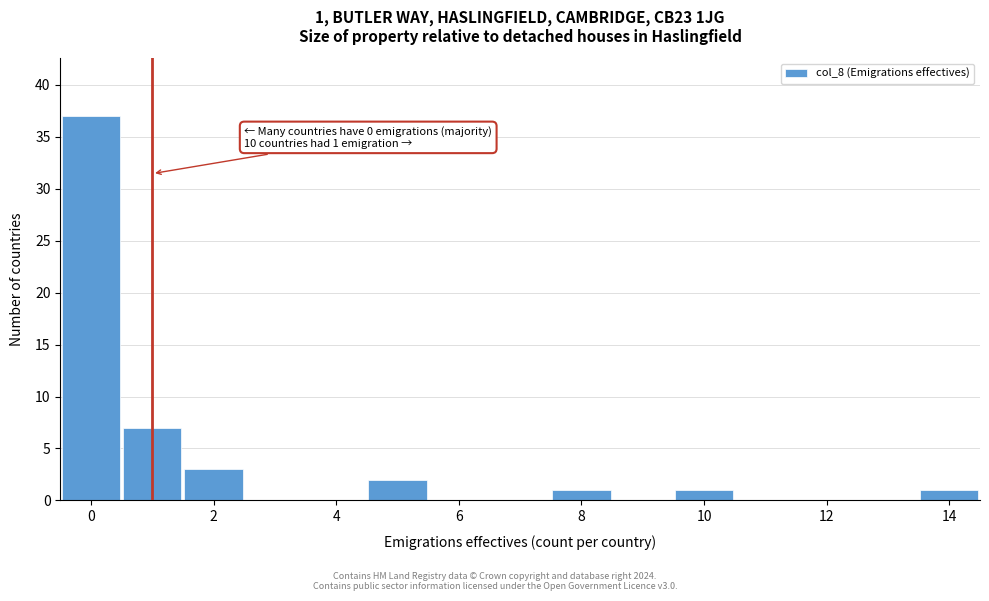

Which range on the x-axis has the tallest bar?

-0.5 to 0.5